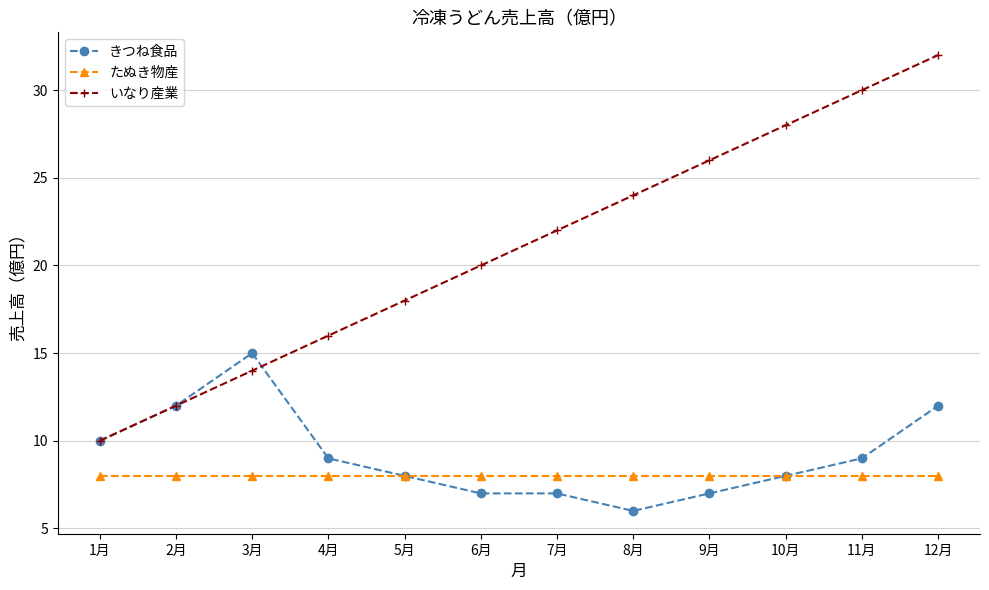

The value of たぬき物産 at 12月 is 8. True or false?

True